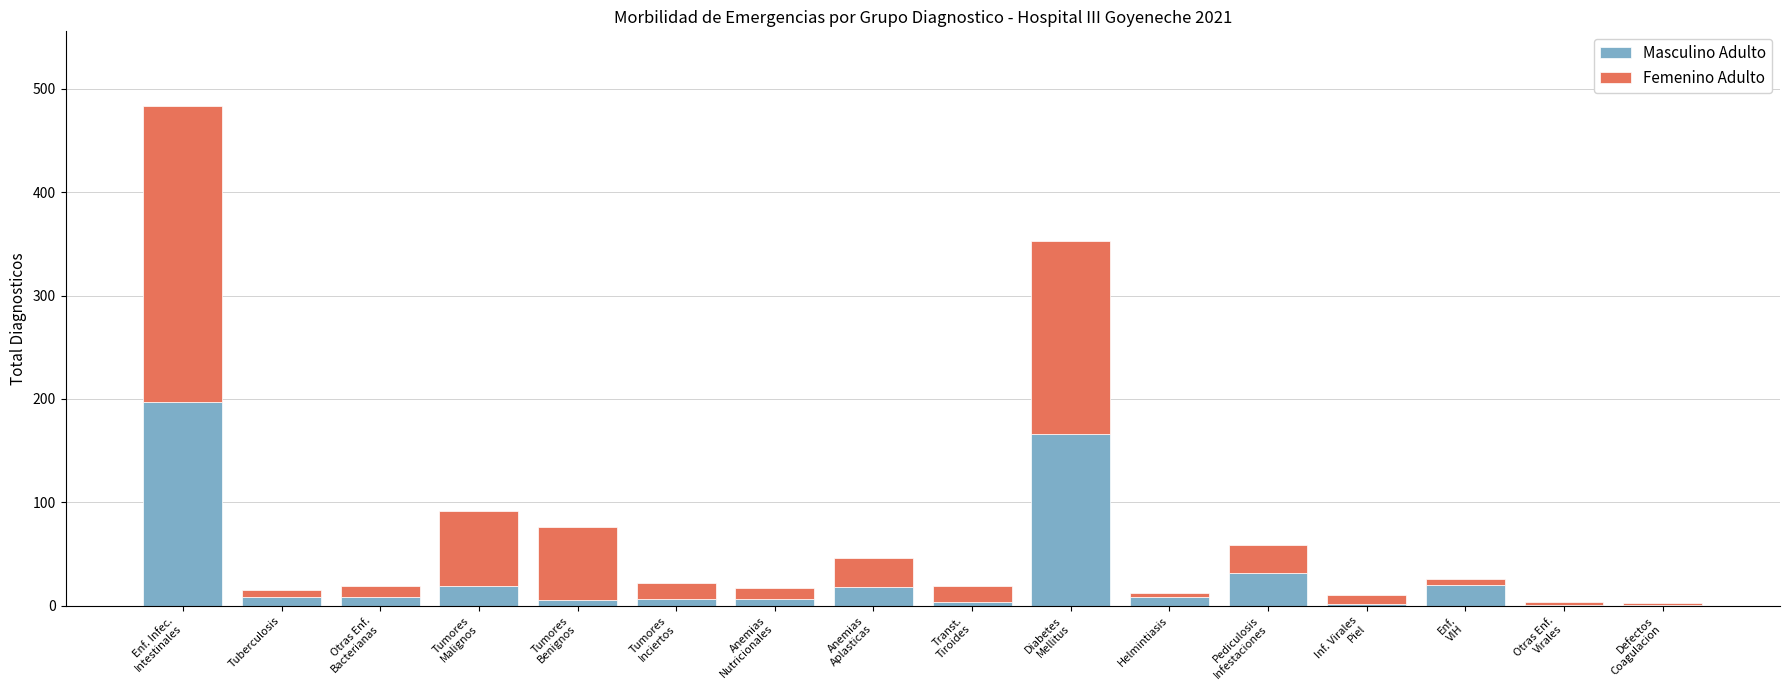

What is the maximum value for Masculino Adulto?

197